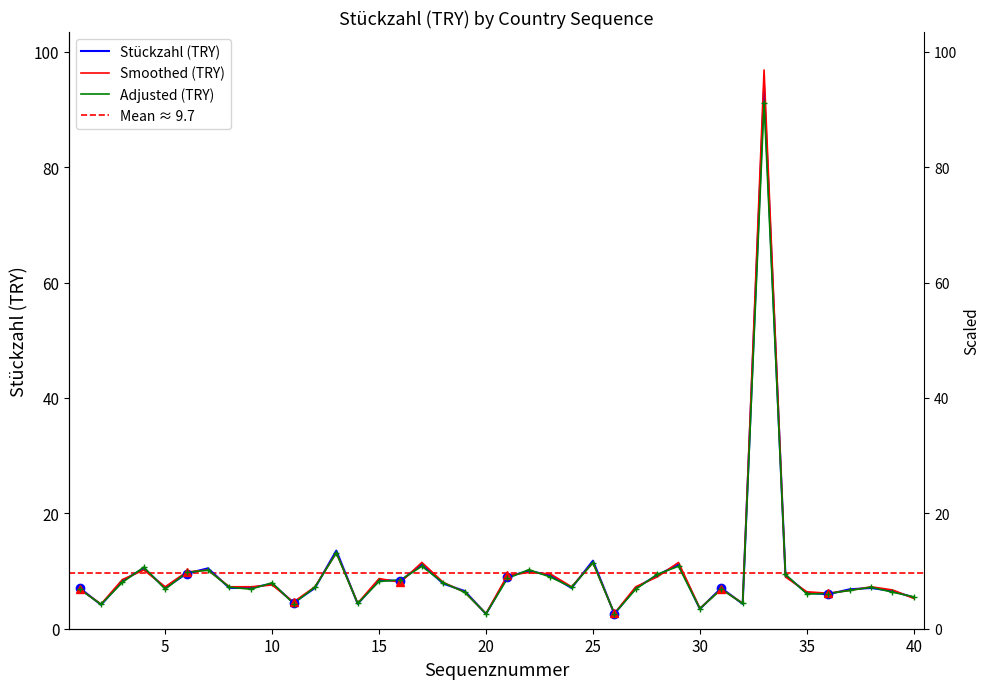

Reading left to right, transcribe all the data shown in this chart.

7.1	4.1	8.3	10.5	7.1	9.6	10.5	7.1	7.1	7.8	4.5	7.1	13.5	4.3	8.4	8.3	11.2	7.8	6.5	2.5	9.0	10.0	9.2	7.1	11.8	2.6	7.1	9.2	11.2	3.4	7.1	4.3	94.0	9.2	6.2	6.0	6.8	7.1	6.5	5.4